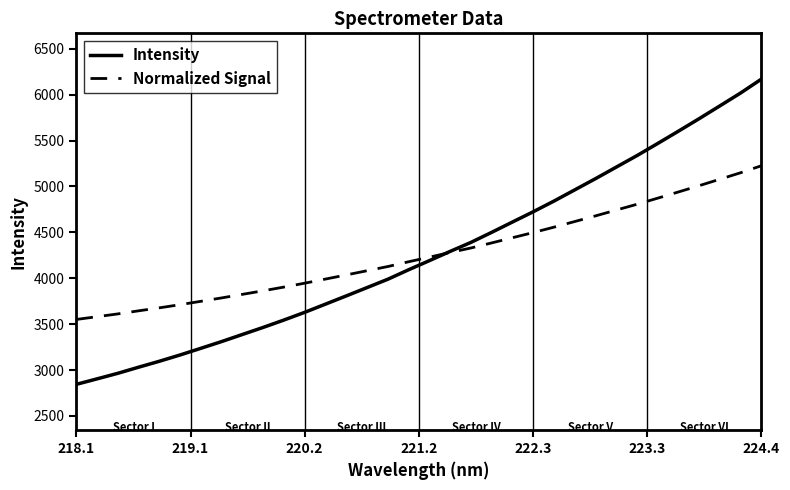

Does the chart display data point markers on the line(s)?

No